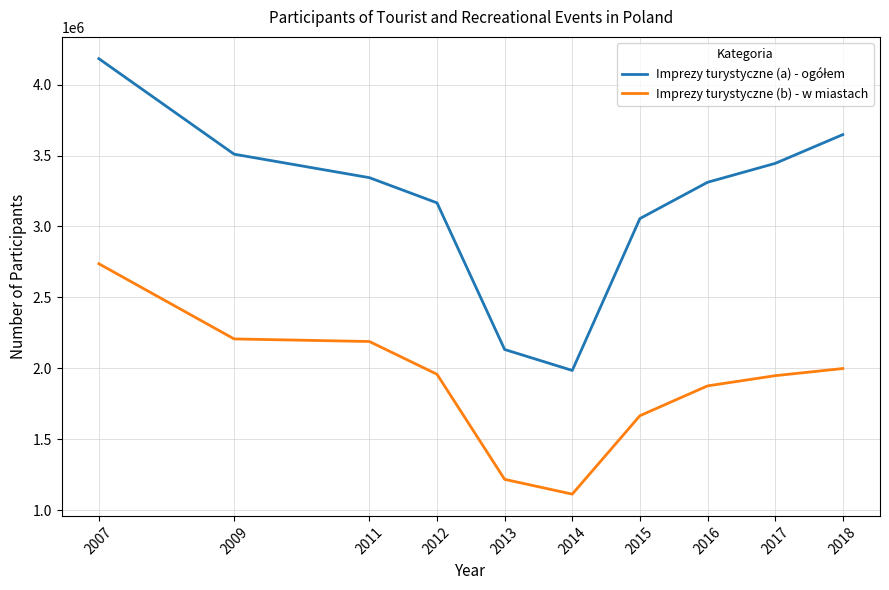

At which category is the sum across all series the highest?

2007